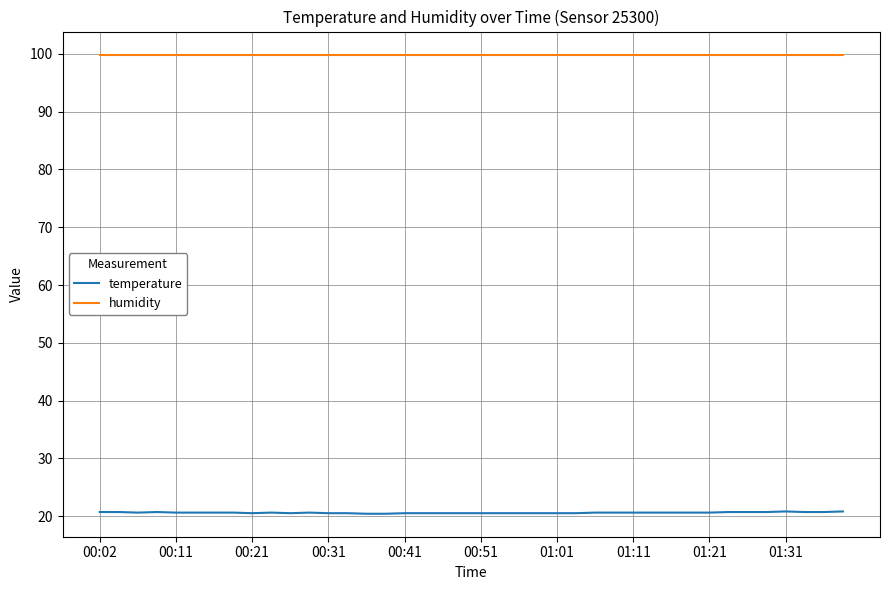

Does the chart display data point markers on the line(s)?

No